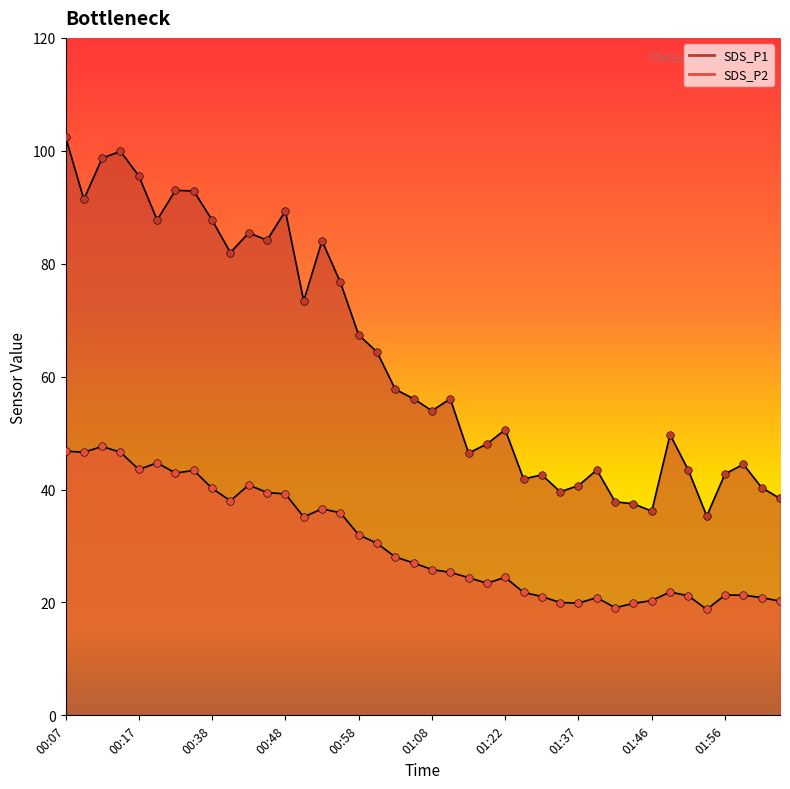

Which series has the largest total across all categories?

SDS_P1